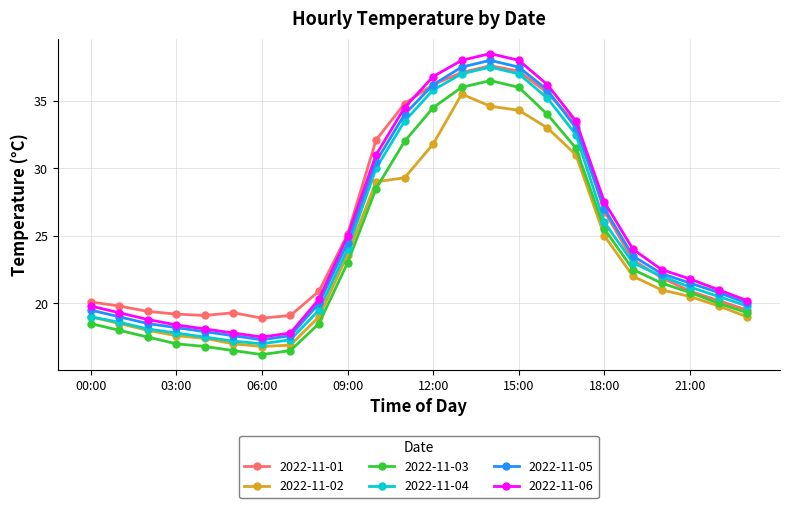

True or false: 2022-11-05 and 2022-11-06 intersect in this chart.

False